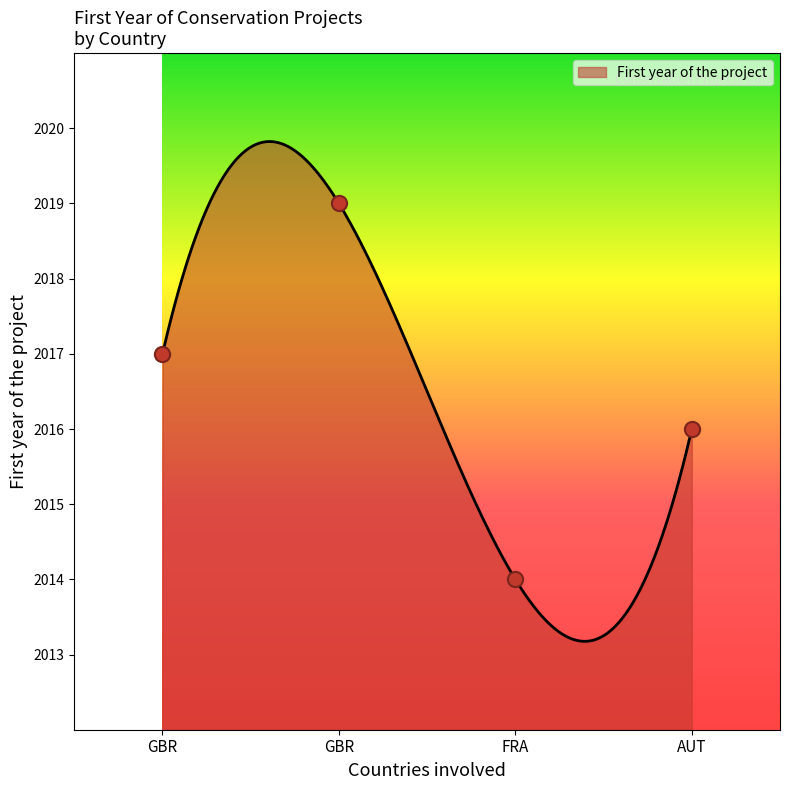

Which has a higher value, GBR or GBR?

GBR